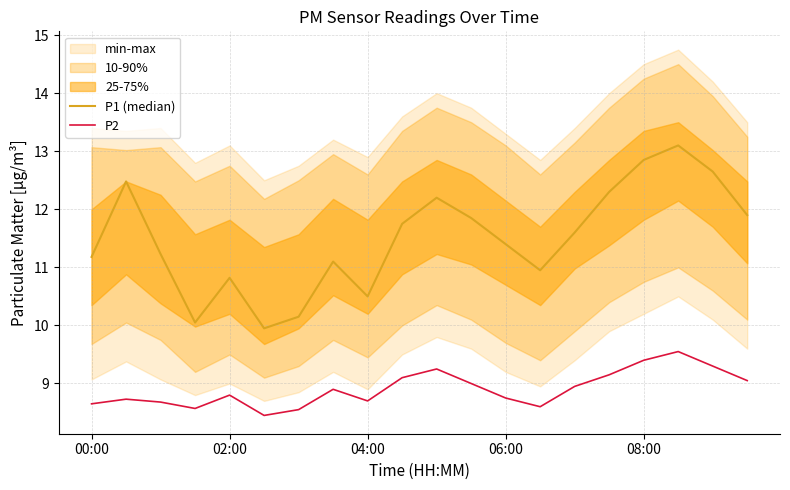

What is the maximum value for P2?

9.6